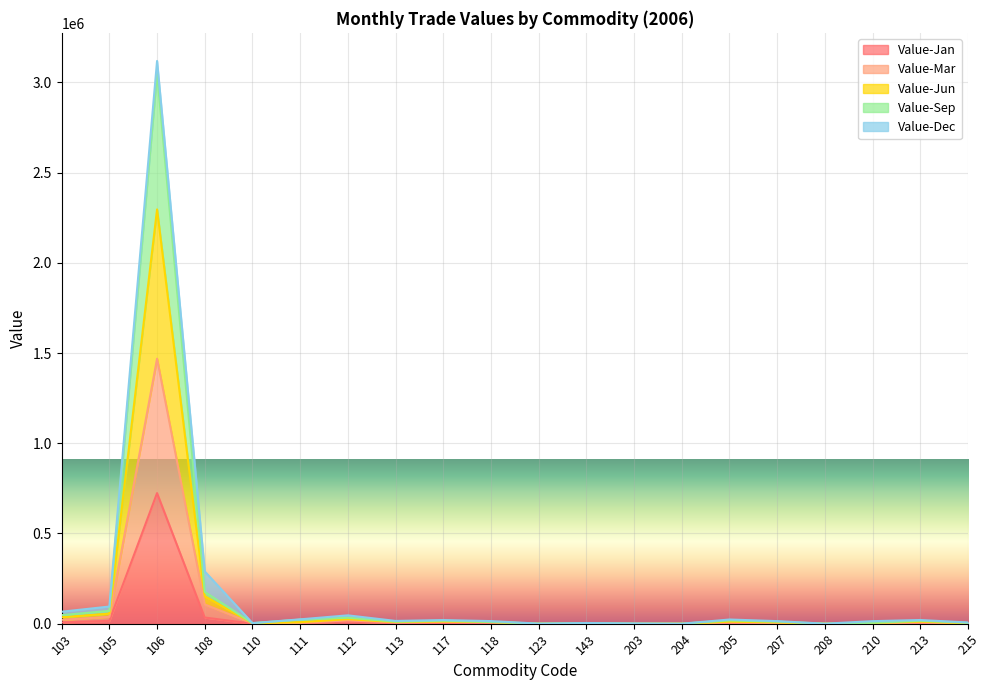

The Value-Mar series shows 14242 at 207. True or false?

True